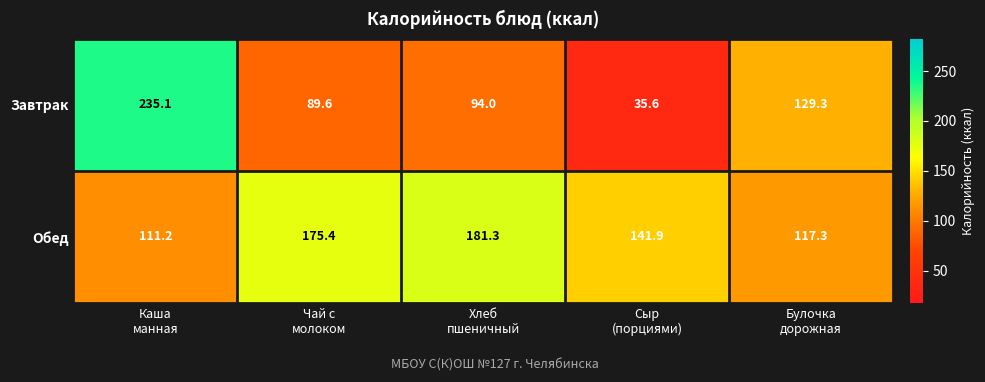

What is the average value of the Обед series?

145.4